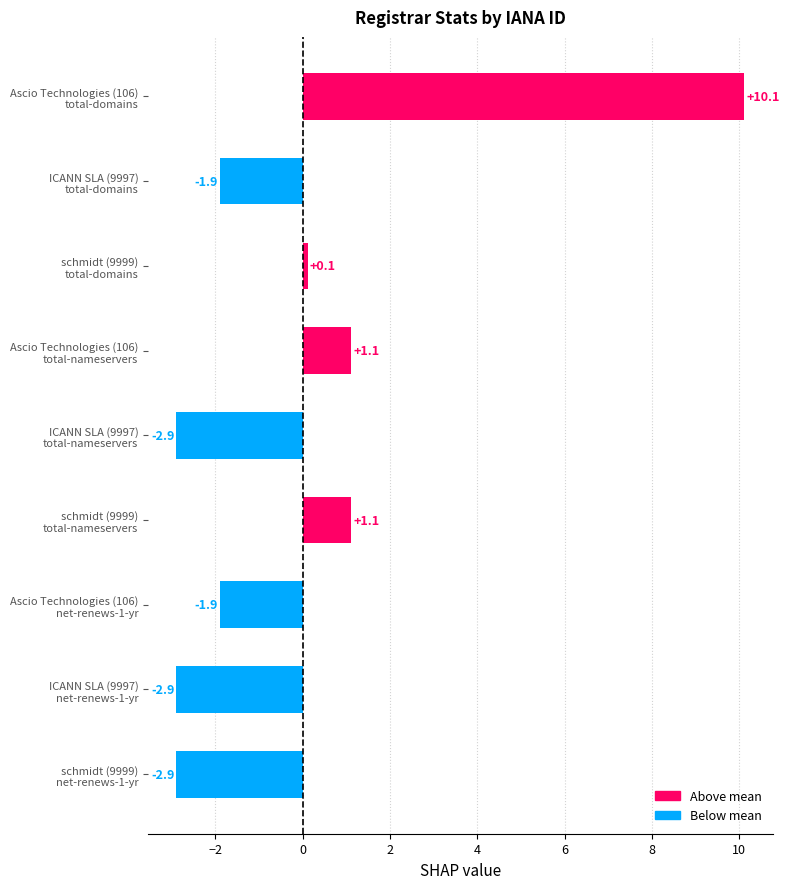

What is the difference between the second highest and second lowest values?

4.0